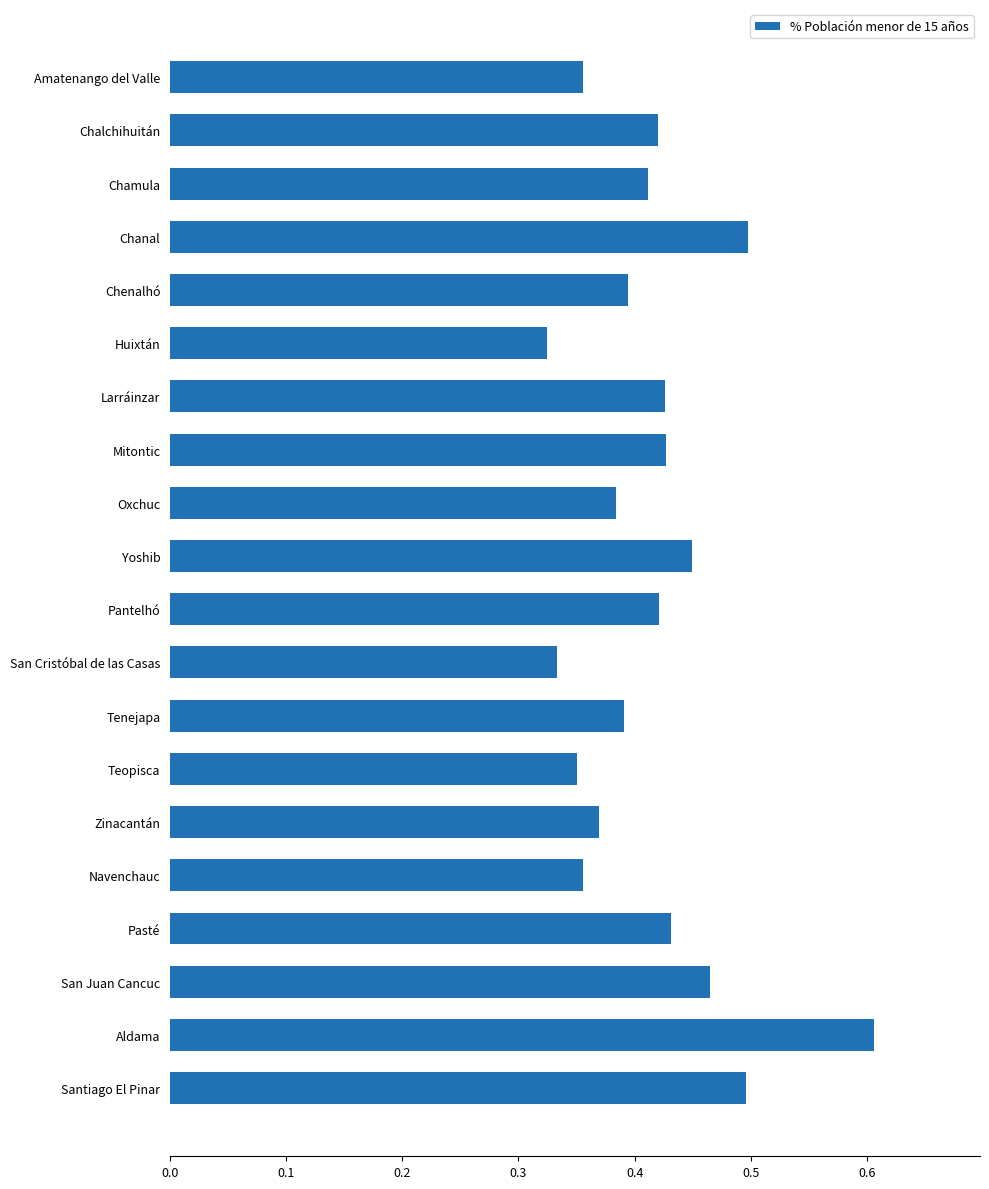

Between Larráinzar and San Juan Cancuc, which is larger?

San Juan Cancuc